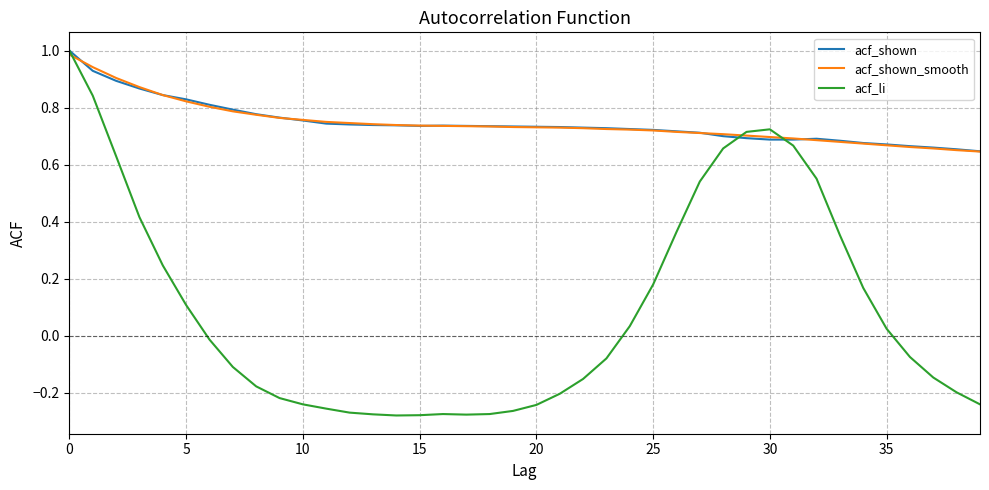

Which series has the largest range (max minus min)?

acf_li